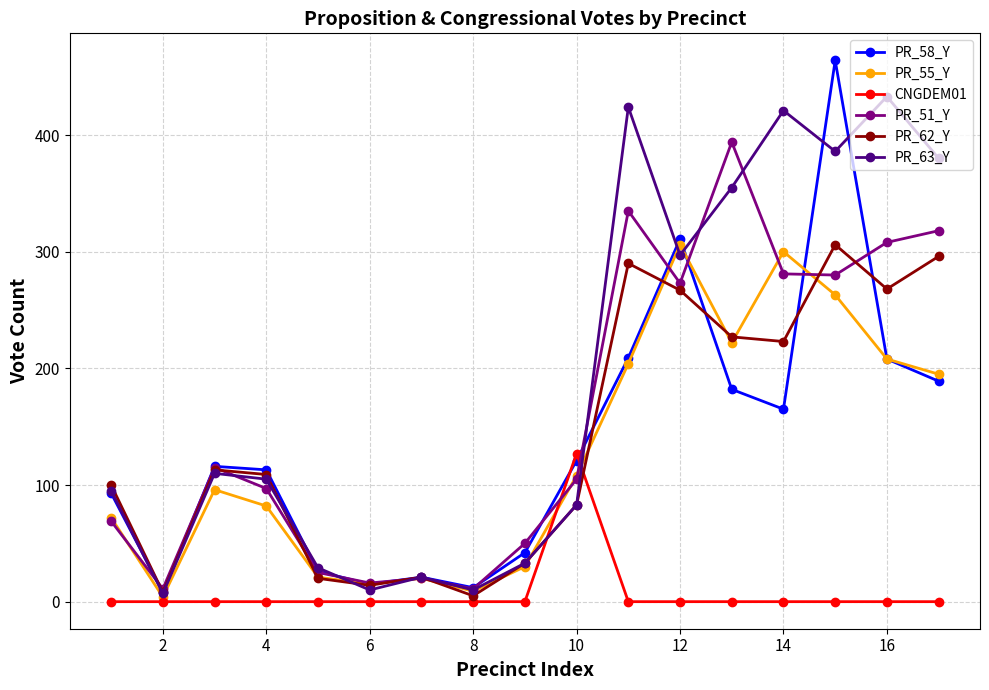

True or false: CNGDEM01 and PR_62_Y intersect in this chart.

True